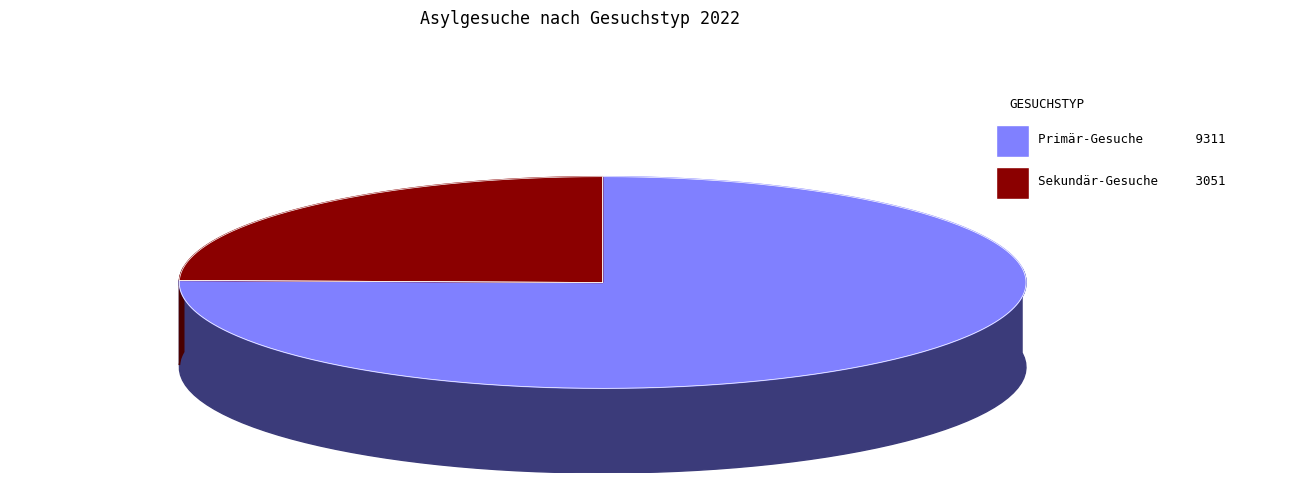

True or false: Sekundär-Gesuche accounts for 15% of the total.

False